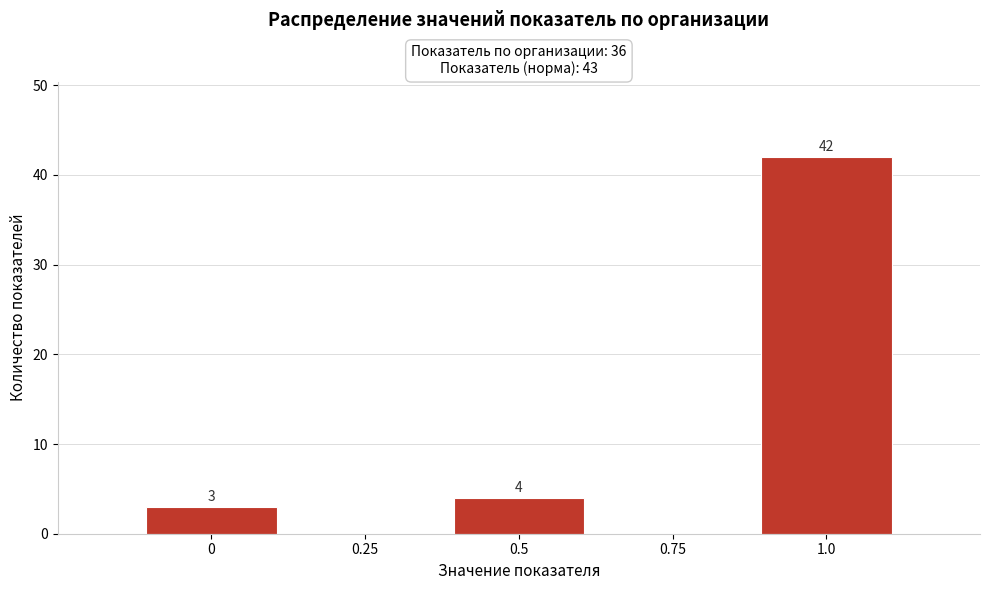

Which range on the x-axis has the tallest bar?

0.875 to 1.125